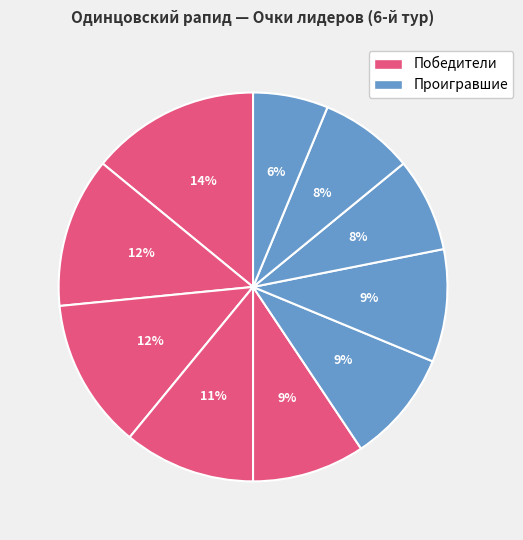

How many slices are in this pie chart?

10